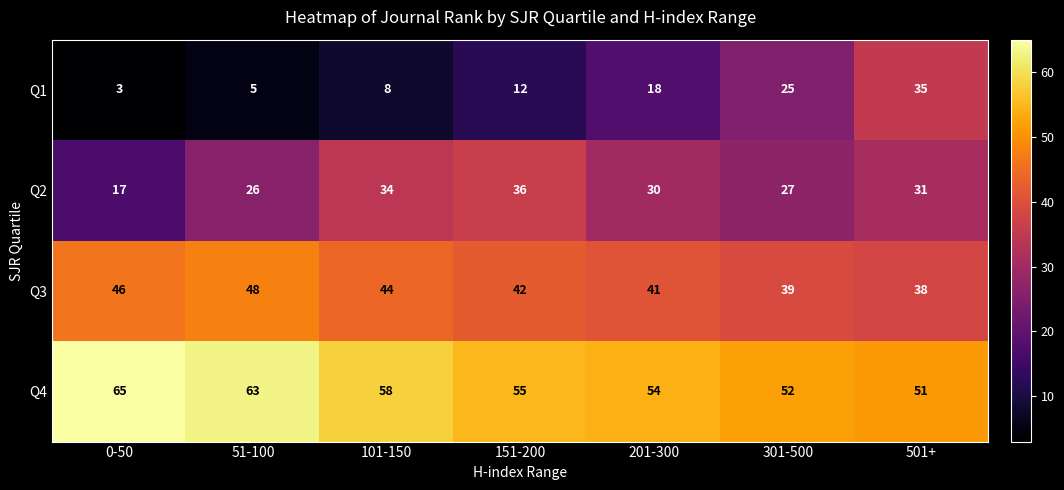

Is it true that Q3 equals 66 at 501+?

False